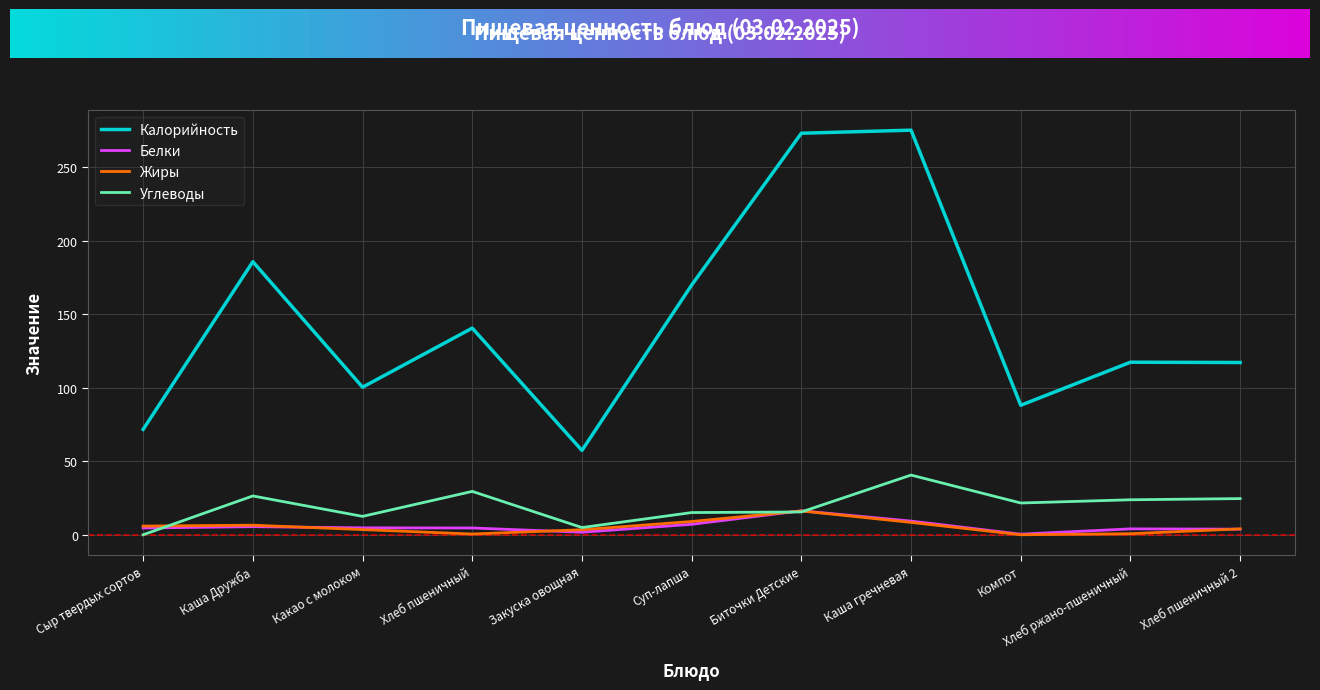

Read the Калорийность value at Каша гречневая.

275.3